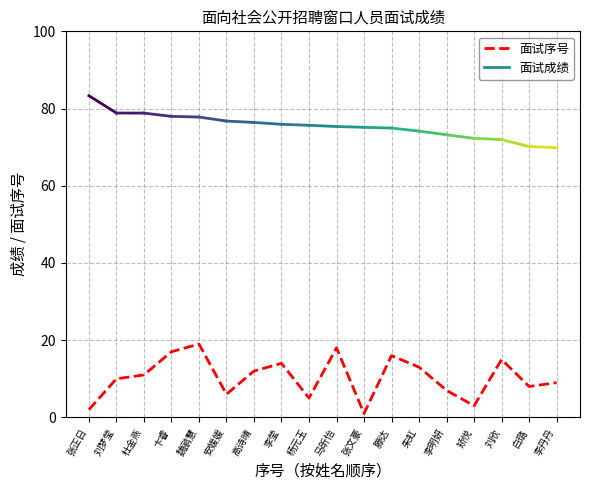

Reading left to right, extract all data points from this chart.

张正日=2	刘梦莹=10	杜金燕=11	卞睿=17	魏鹂慧=19	安媛媛=6	高诗晴=12	李莹=14	杨元玉=5	马昕怡=18	张文豪=1	滕达=16	朱虹=13	李明妍=7	矫悦=3	刘欣=15	白璐=8	李丹丹=9